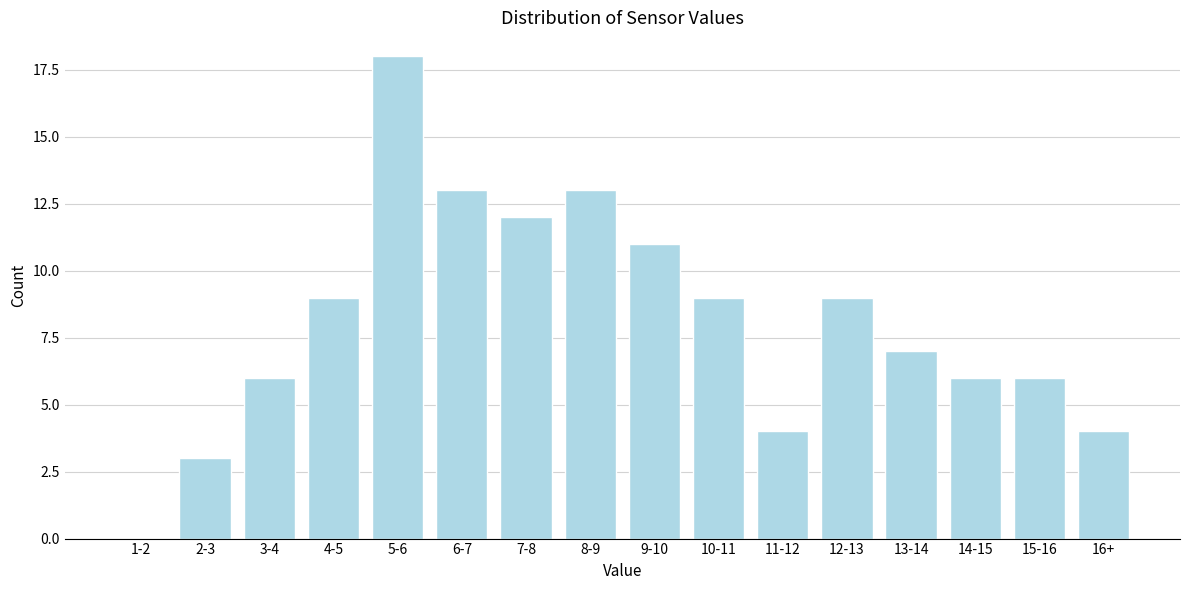

Reading right to left, extract all data points from this chart.

16+=4	15-16=6	14-15=6	13-14=7	12-13=9	11-12=4	10-11=9	9-10=11	8-9=13	7-8=12	6-7=13	5-6=18	4-5=9	3-4=6	2-3=3	1-2=0